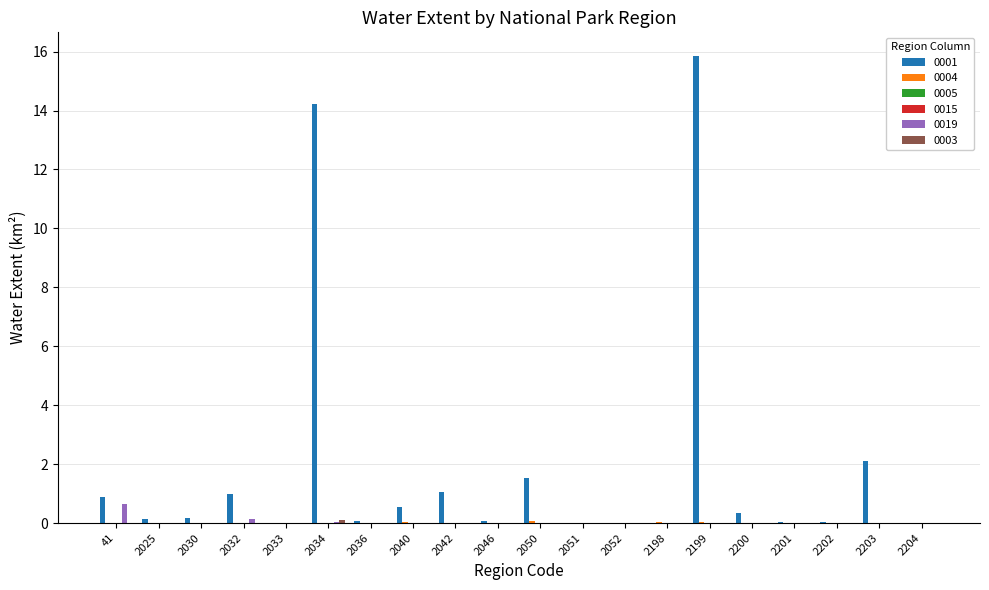

Is the value of 0001 at 2030 greater than the value of 0019 at 2202?

Yes